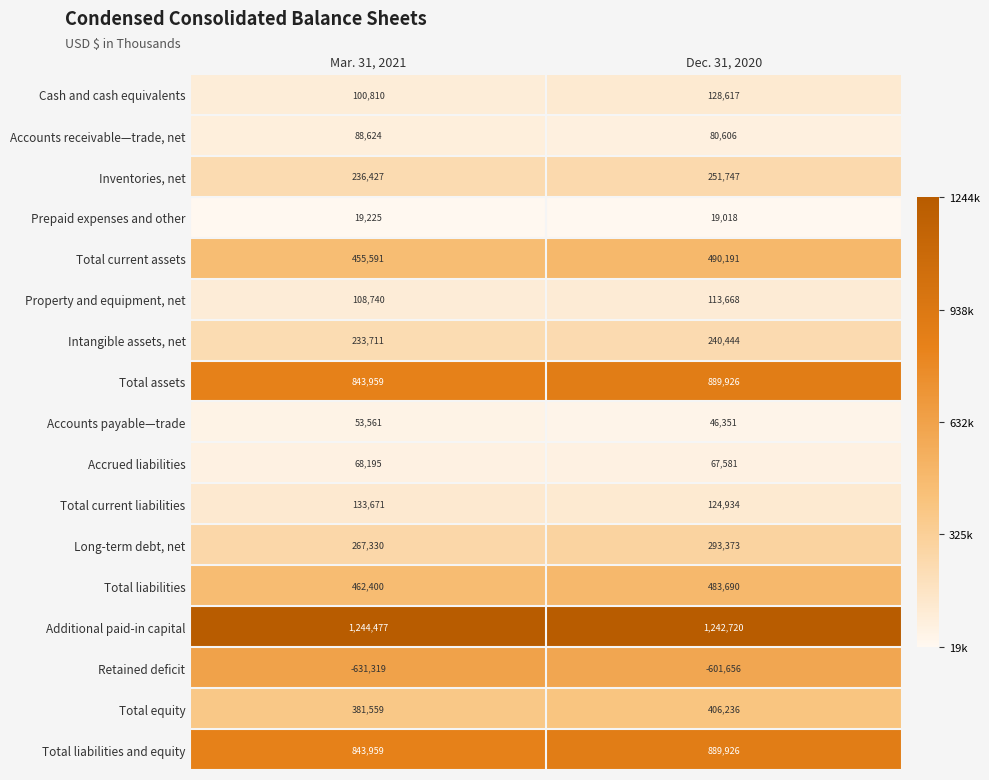

What is the difference between the maximum and minimum values in the Property and equipment, net series?

4928